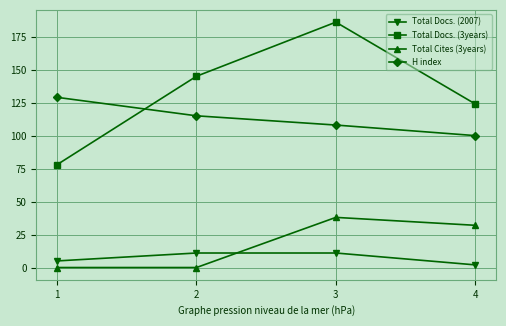

Reading left to right, transcribe all the data shown in this chart.

Total Docs. (2007): 5	11	11	2
Total Docs. (3years): 78	145	186	124
Total Cites (3years): 0	0	38	32
H index: 129	115	108	100